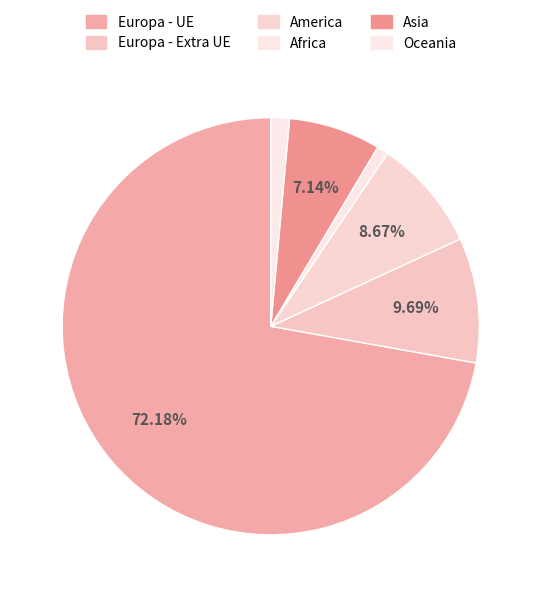

Count the number of slices in the pie.

6